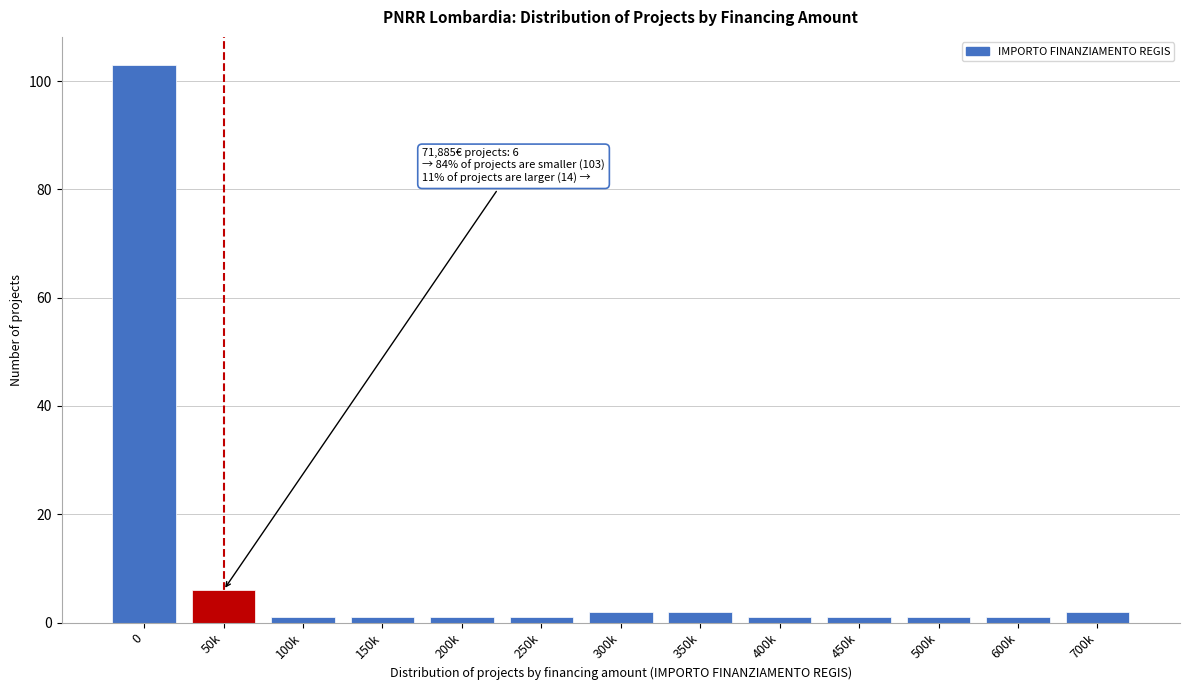

Reading left to right, transcribe all the data shown in this chart.

0=103	50k=6	100k=1	150k=1	200k=1	250k=1	300k=2	350k=2	400k=1	450k=1	500k=1	600k=1	700k=2